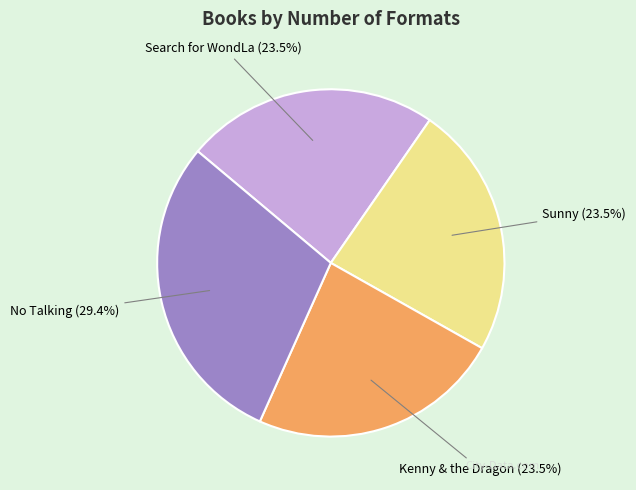

The No Talking slice represents 42% of the pie. True or false?

False